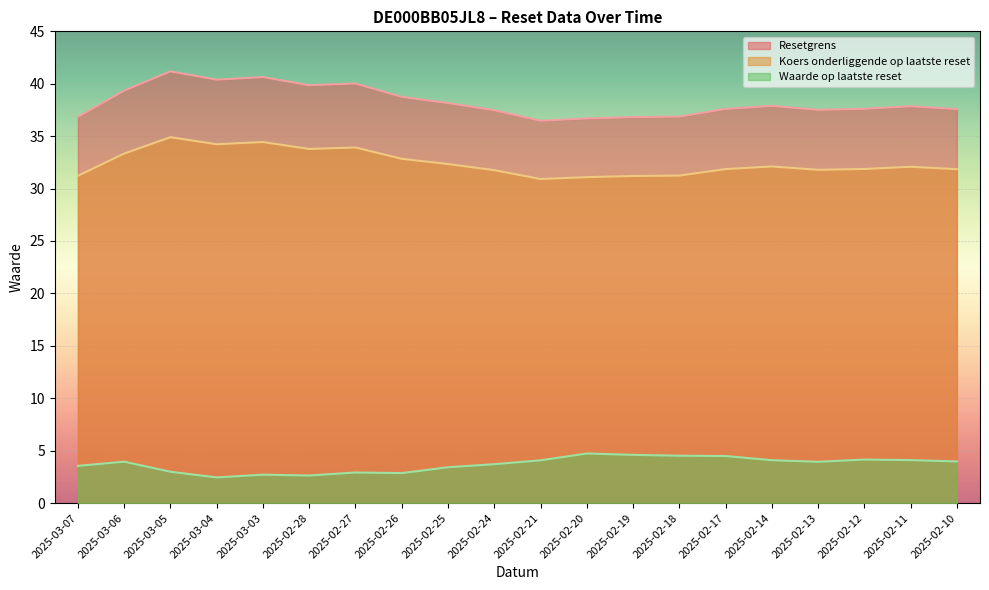

The value of Koers onderliggende op laatste reset at 2025-02-11 is 32.1. True or false?

True